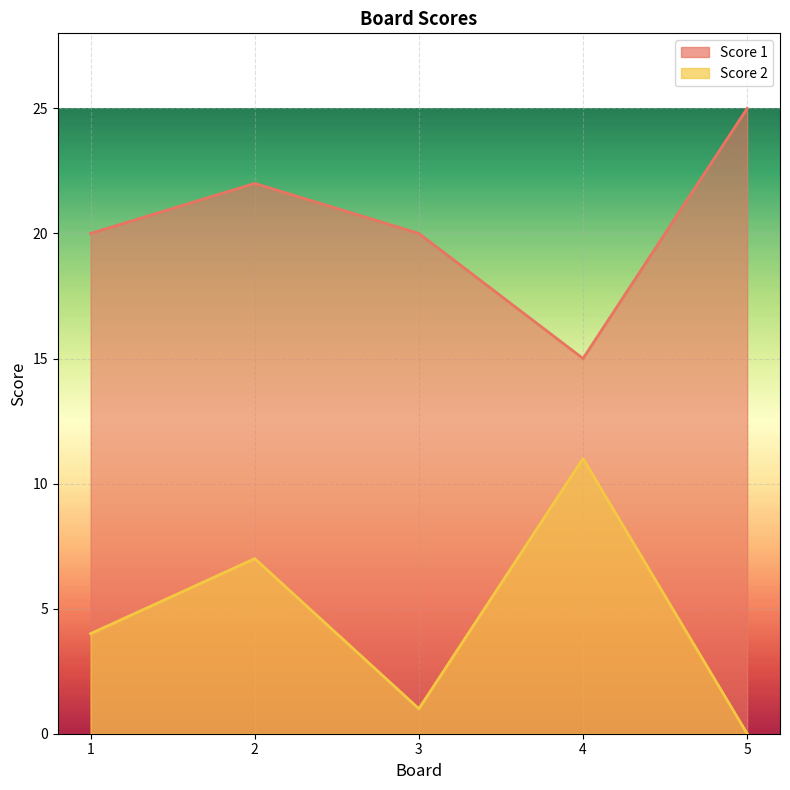

What is the difference between the maximum and second lowest values in the Score 1 series?

5